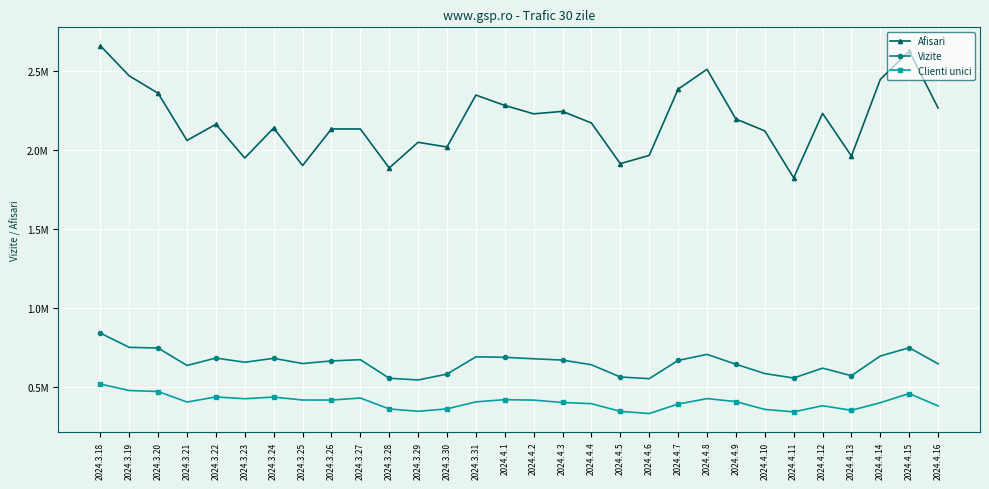

Rank the series at 2024.4.6 from highest to lowest value.

Afisari, Vizite, Clienti unici